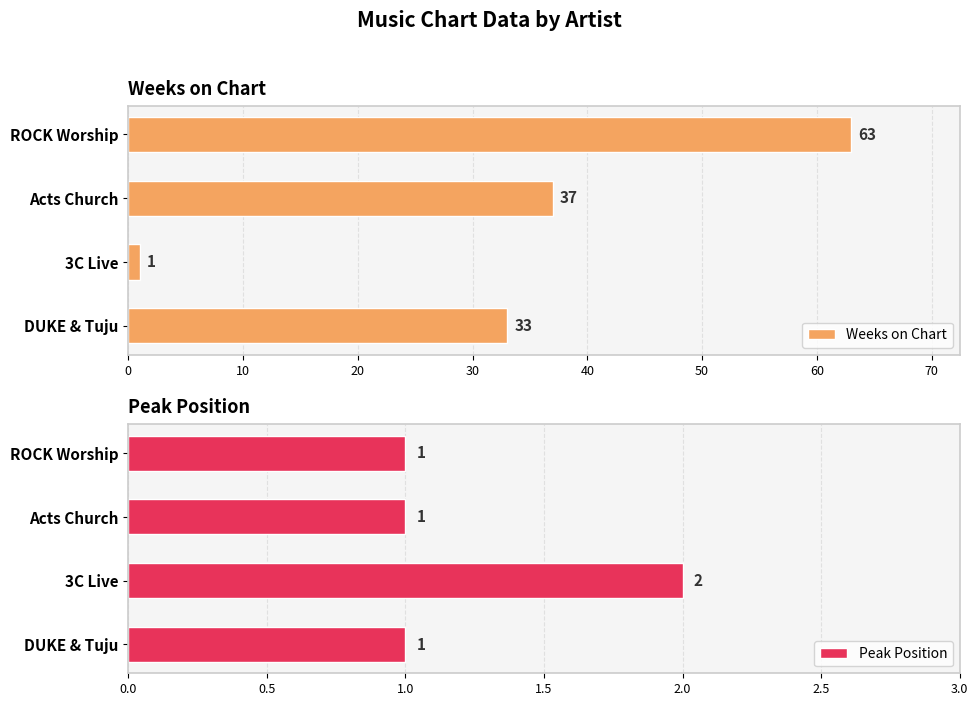

What is the smallest value displayed?

1